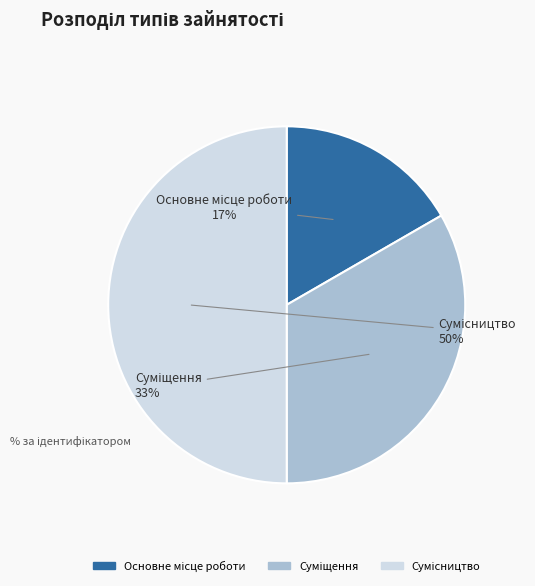

To the nearest percent, what is the average slice percentage?

33%